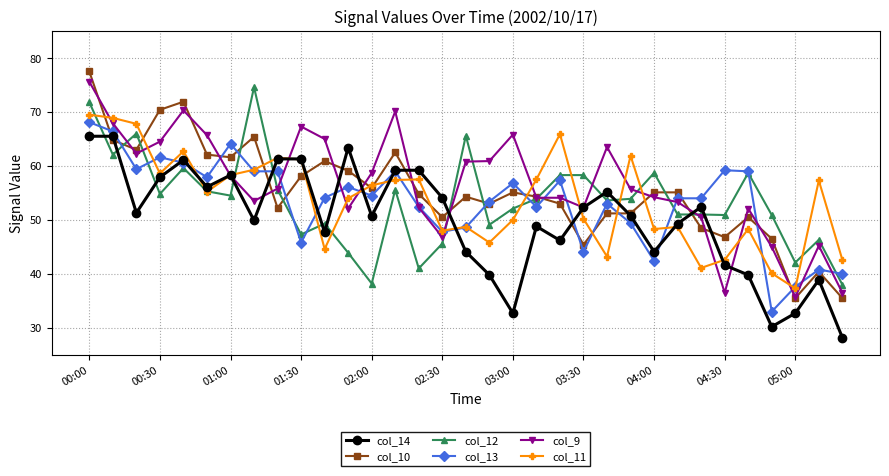

Which series has the widest spread of values?

col_10